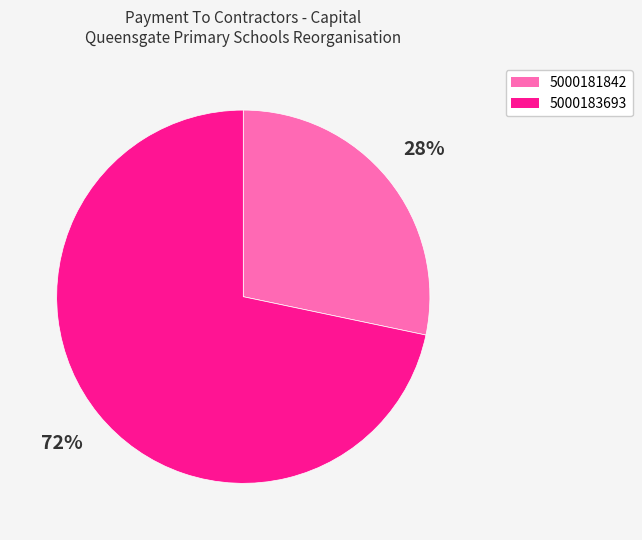

Which category has the biggest portion of the pie?

5000183693